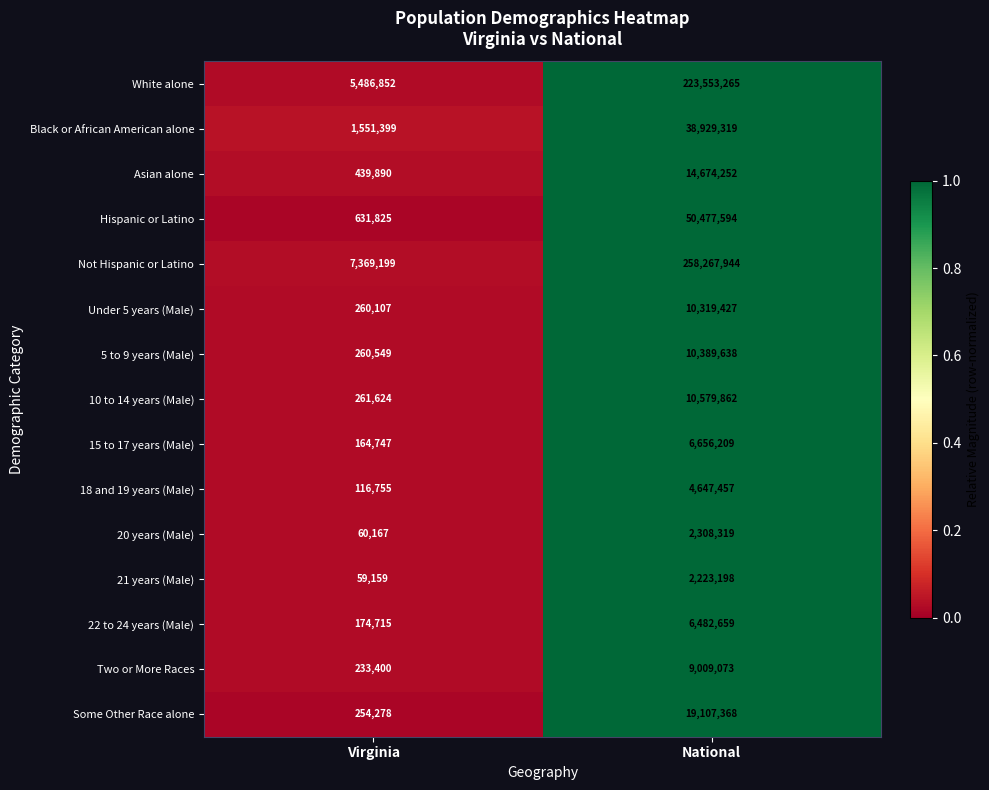

Which series has the widest spread of values?

Not Hispanic or Latino